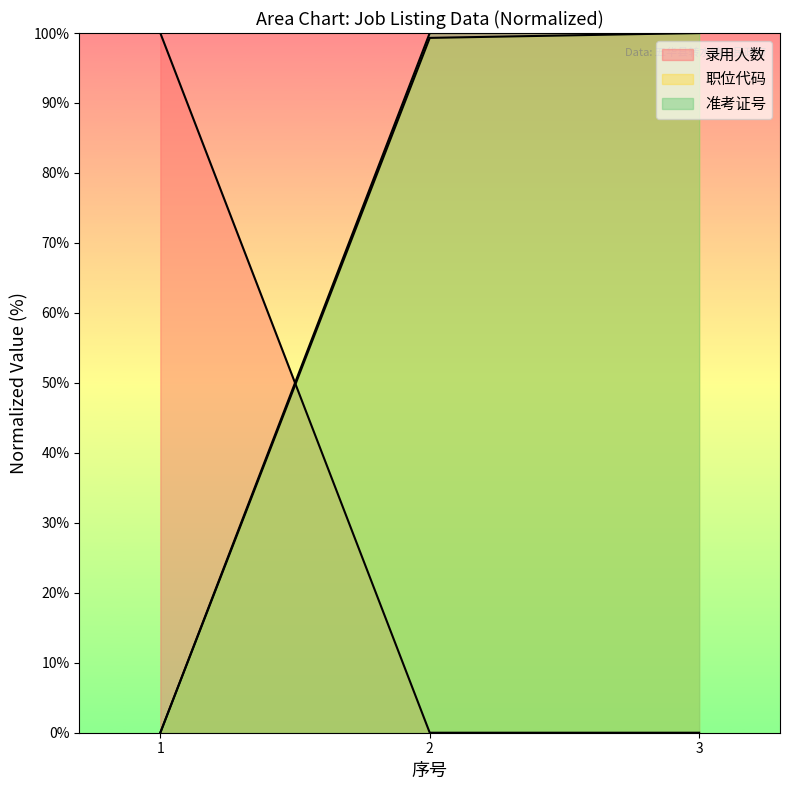

The 录用人数 series shows -63.7 at 2. True or false?

False